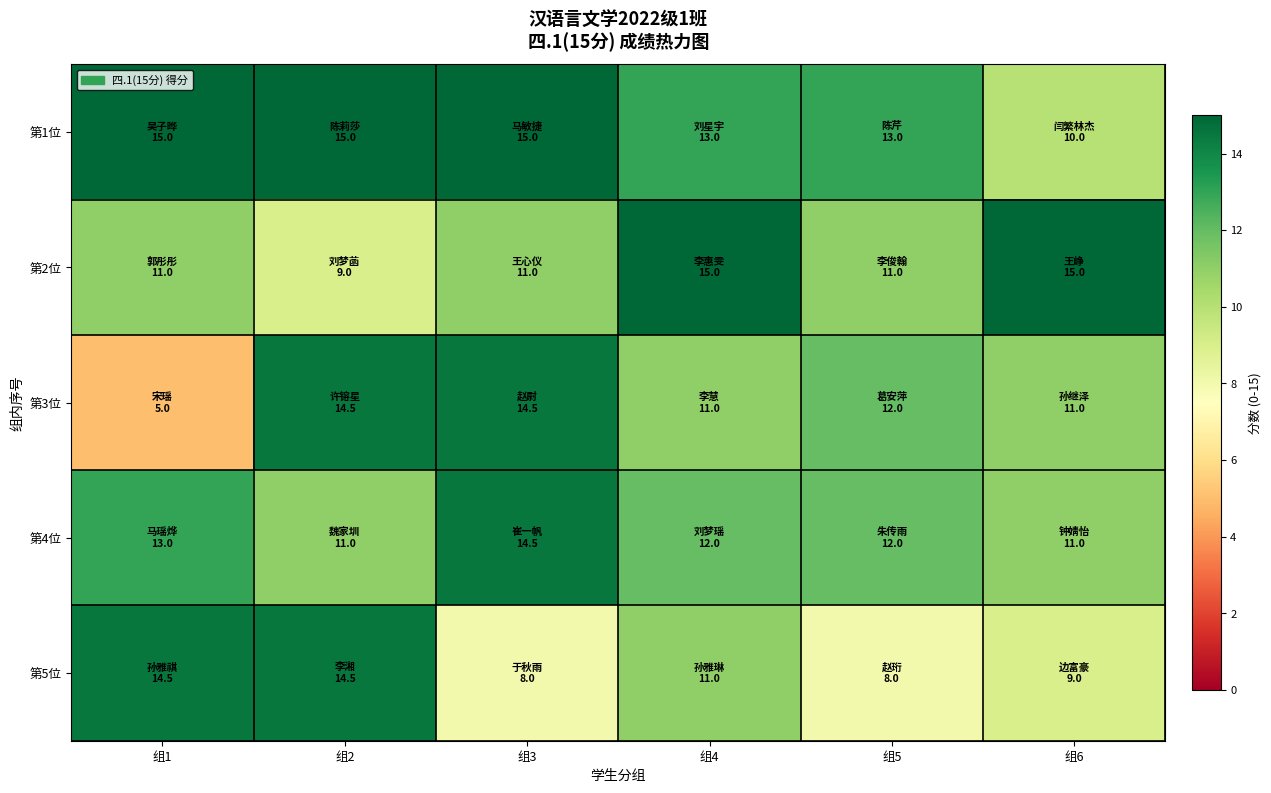

Reading right to left, what are all the values shown in this chart?

第1位: 组6=10.0	组5=13.0	组4=13.0	组3=15.0	组2=15.0	组1=15.0
第2位: 组6=15.0	组5=11.0	组4=15.0	组3=11.0	组2=9.0	组1=11.0
第3位: 组6=11.0	组5=12.0	组4=11.0	组3=14.5	组2=14.5	组1=5.0
第4位: 组6=11.0	组5=12.0	组4=12.0	组3=14.5	组2=11.0	组1=13.0
第5位: 组6=9.0	组5=8.0	组4=11.0	组3=8.0	组2=14.5	组1=14.5